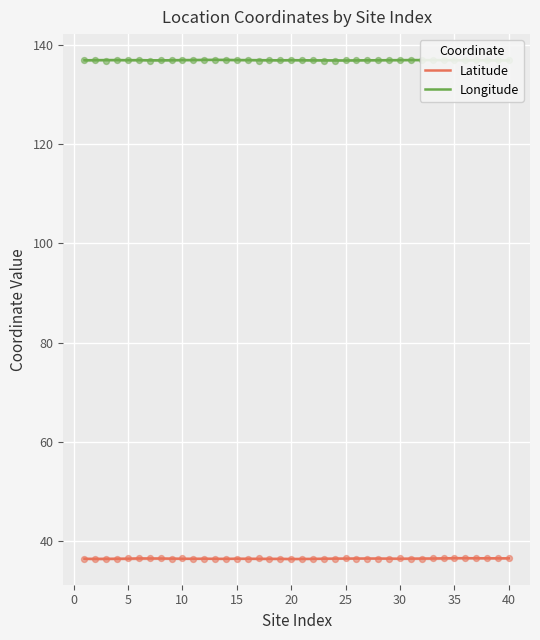

What is the highest value of the Longitude series?

137.0